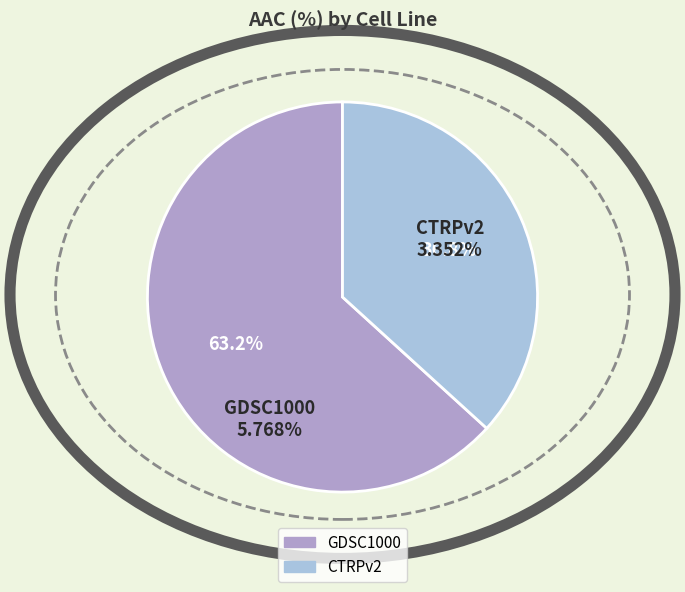

The GDSC1000 slice represents 57% of the pie. True or false?

False